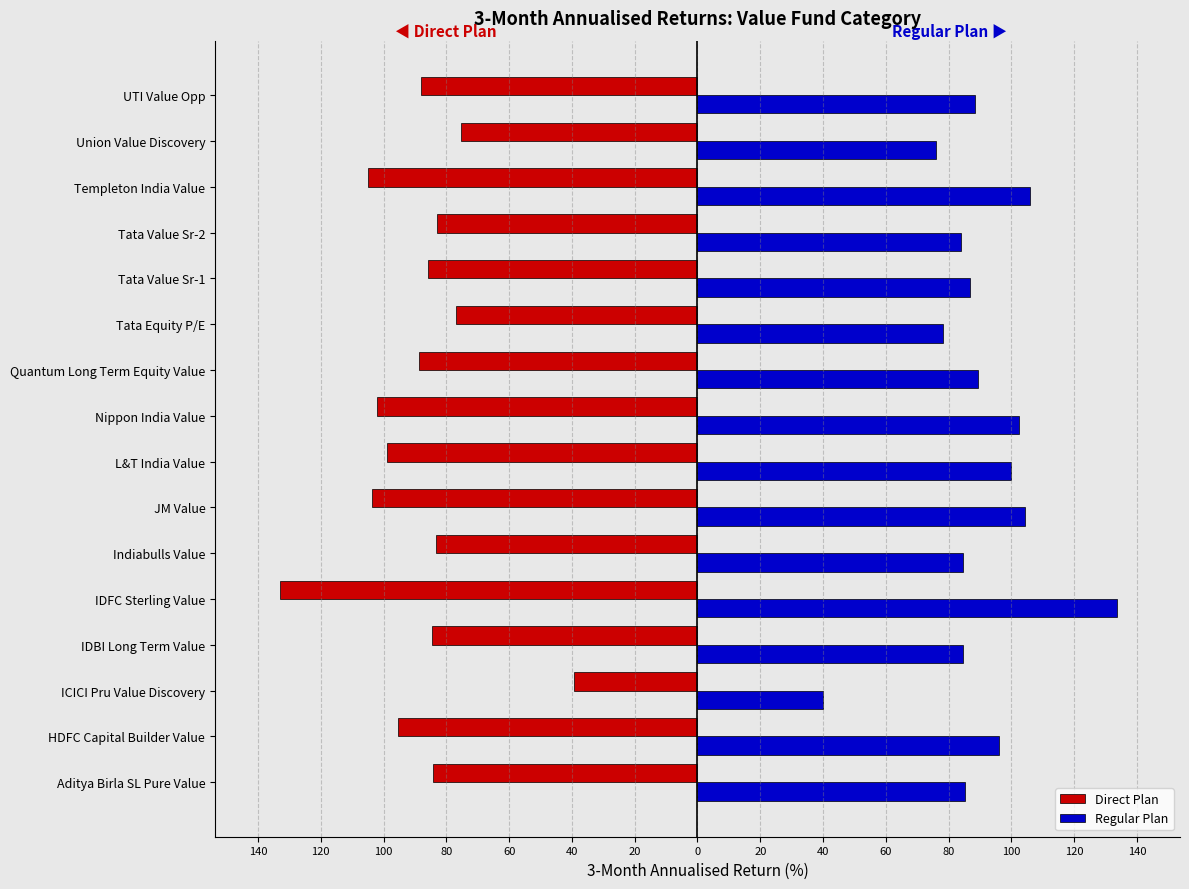

What are all the series names shown in the legend?

Direct Plan, Regular Plan